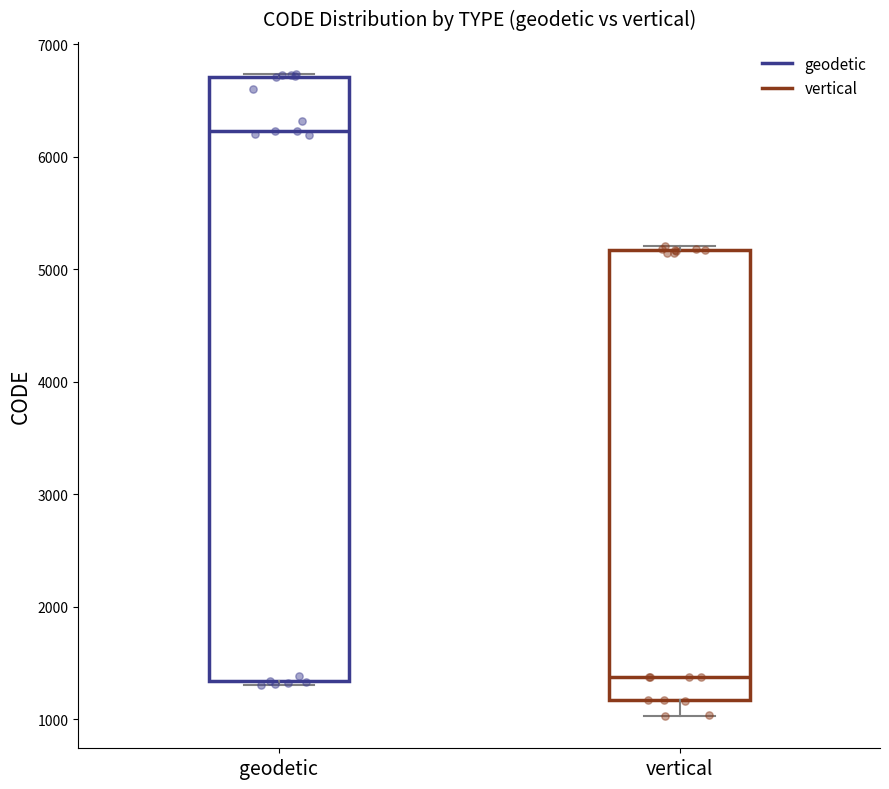

Reading left to right, transcribe this box plot: for each box, give where its median line is, the range the box spans, and where its two whiskers end, as read against the y-axis. The values are not printed on the chart, so give them approximately, as read against the axis.

geodetic: median 6200, box 1300 to 6700, whiskers 1300 (just below the box's lower edge) to 6700
vertical: median 1400, box 1200 to 5200, whiskers 1000 to 5200 (just above the box's upper edge)